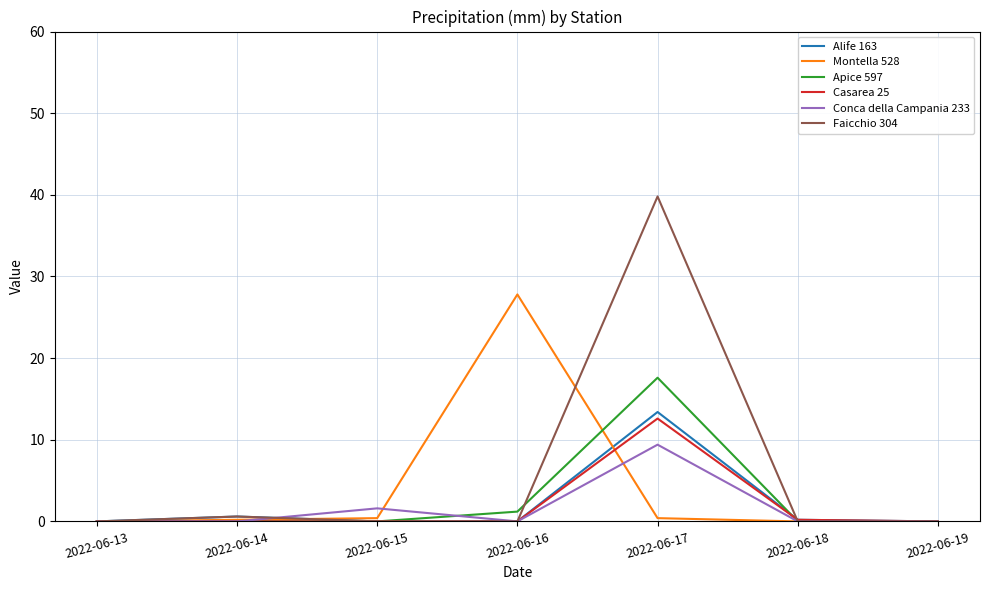

At which category is the sum across all series the highest?

2022-06-17